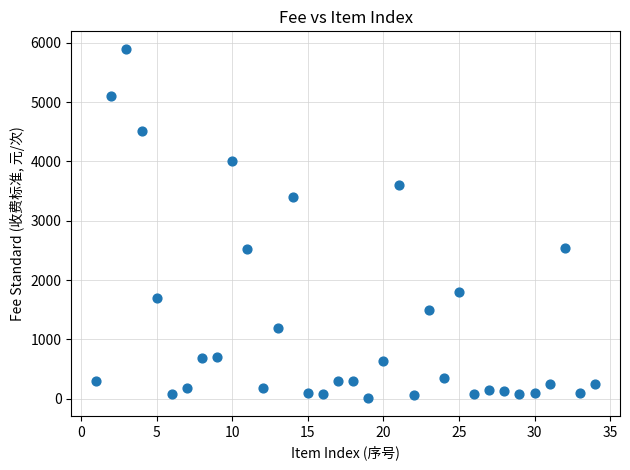

What is the range of Y values (max minus min)?

5895